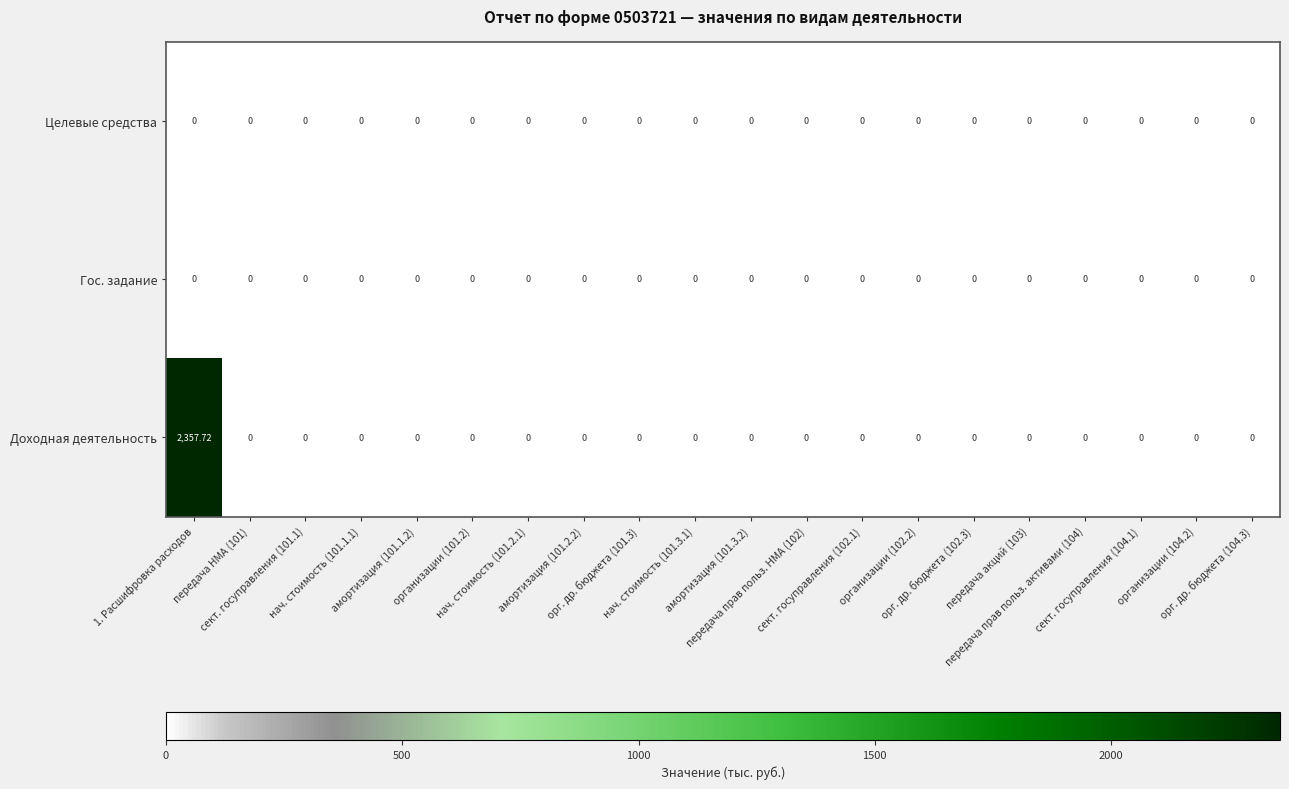

Which series has the largest total across all categories?

Доходная деятельность